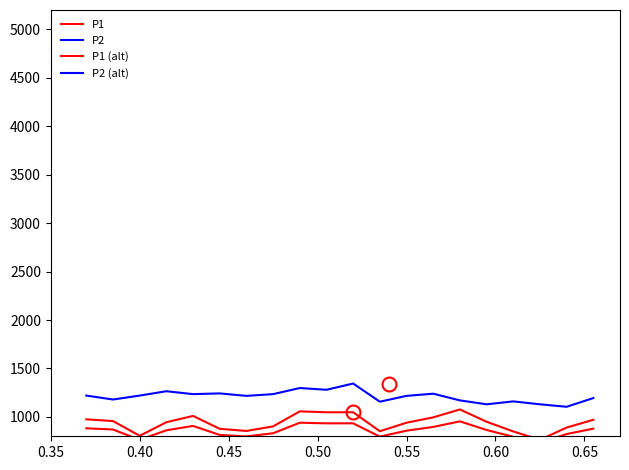

Reading right to left, transcribe all the data shown in this chart.

P1: 970.0	890.0	763.0	850.0	950.0	1077.0	995.0	940.0	852.0	1048.0	1048.0	1057.0	902.0	855.0	877.0	1010.0	945.0	805.0	957.0	975.0
P2: 463.0	403.0	420.0	440.0	420.0	447.0	493.0	478.0	438.0	563.0	520.0	532.0	490.0	478.0	495.0	490.0	510.0	480.0	453.0	480.0
P1 (alt): 879.0	823.0	734.1	795.0	865.0	953.9	896.5	858.0	796.4	933.6	933.6	939.9	831.4	798.5	813.9	907.0	861.5	763.5	869.9	882.5
P2 (alt): 1194.5	1104.5	1130.0	1160.0	1130.0	1170.5	1239.5	1217.0	1157.0	1344.5	1280.0	1298.0	1235.0	1217.0	1242.5	1235.0	1265.0	1220.0	1179.5	1220.0